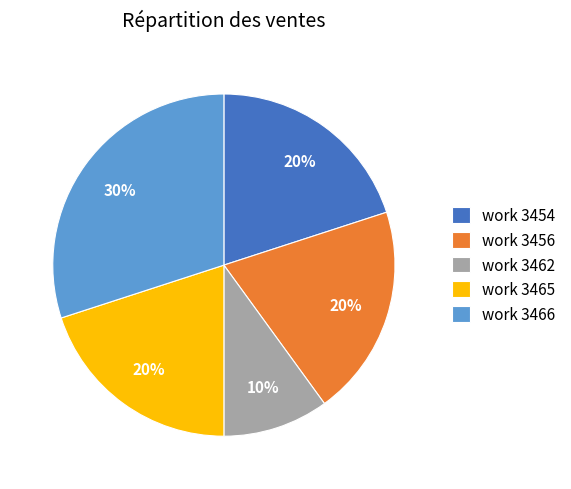

Combined, do work 3465 and work 3456 account for over 50%?

No